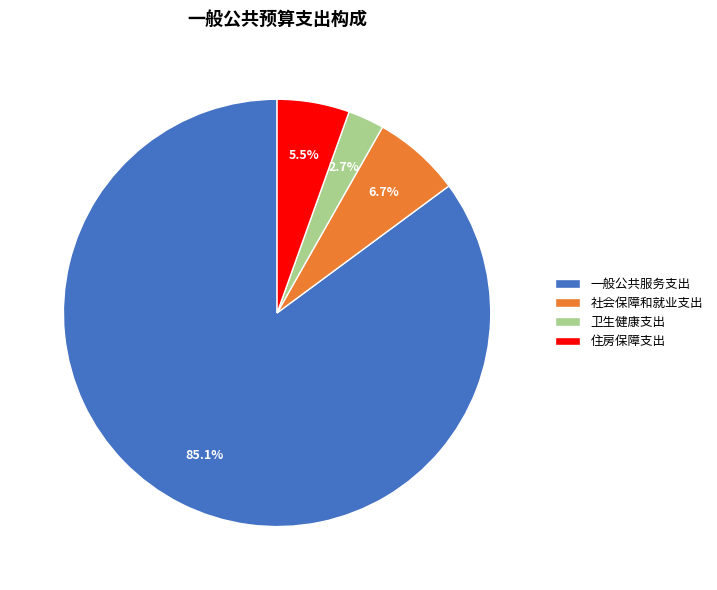

To the nearest percent, what is the combined percentage of 住房保障支出 and 卫生健康支出?

8%